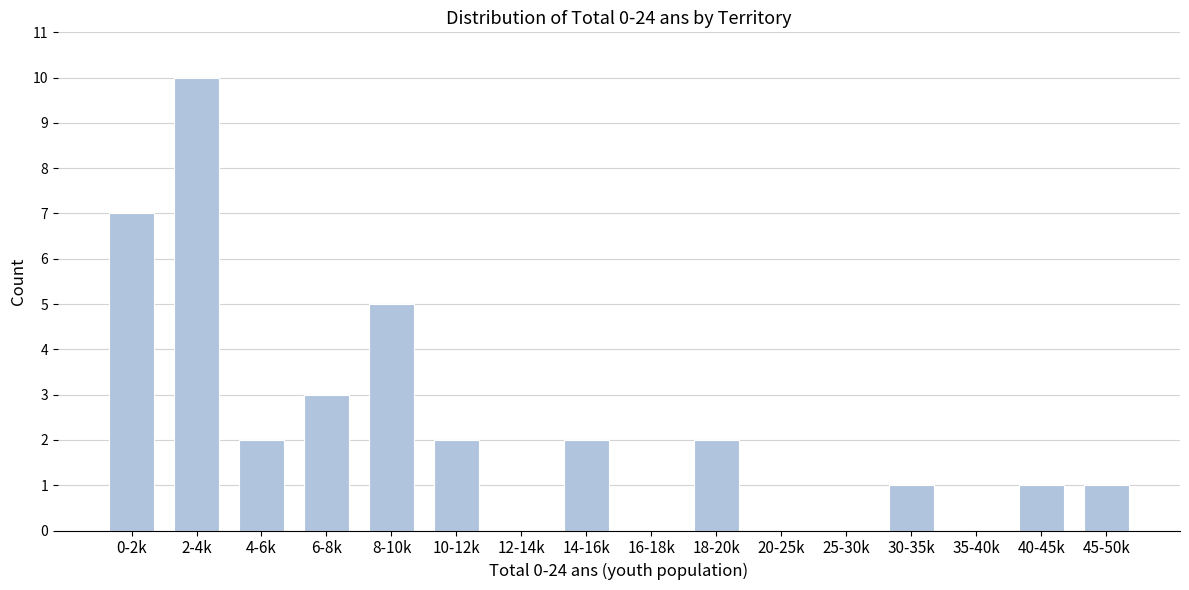

Reading right to left, extract all data points from this chart.

45-50k=1	40-45k=1	35-40k=0	30-35k=1	25-30k=0	20-25k=0	18-20k=2	16-18k=0	14-16k=2	12-14k=0	10-12k=2	8-10k=5	6-8k=3	4-6k=2	2-4k=10	0-2k=7